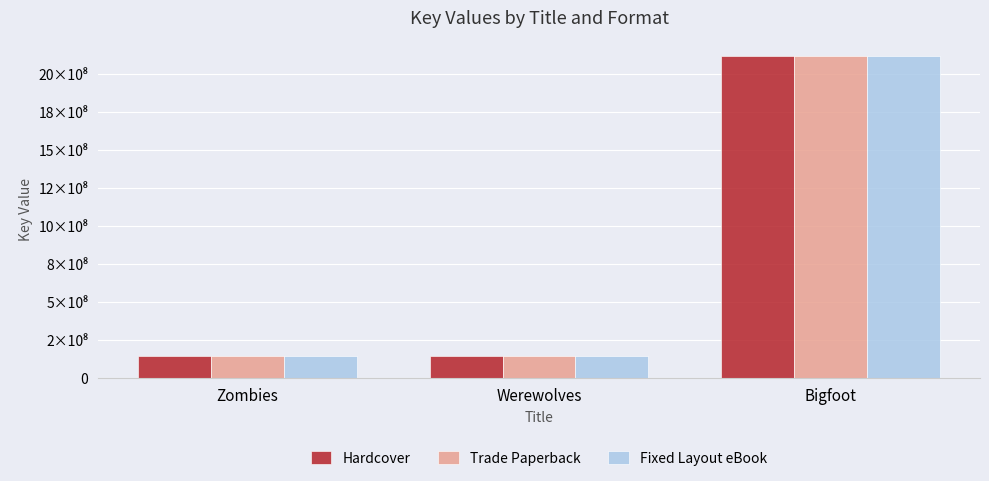

What is the difference between the maximum and minimum values in the Trade Paperback series?

1967999111